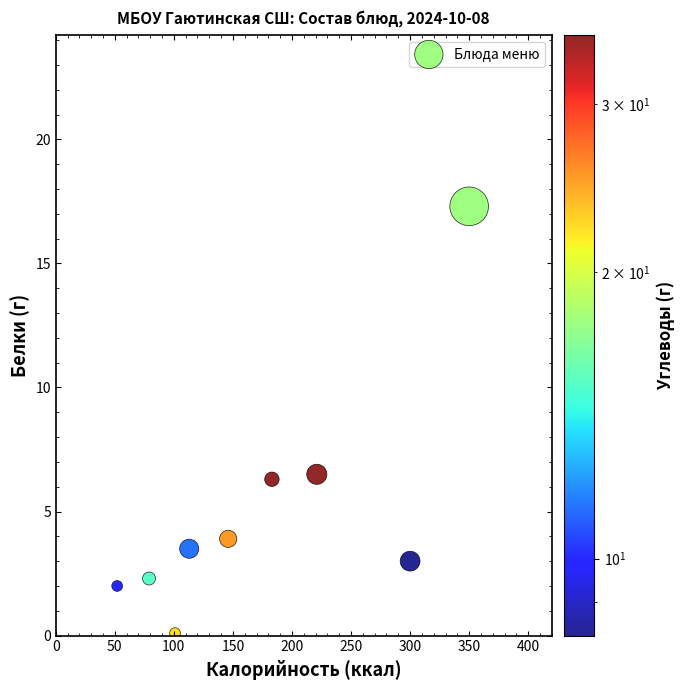

What is the range of Y values (max minus min)?

17.2